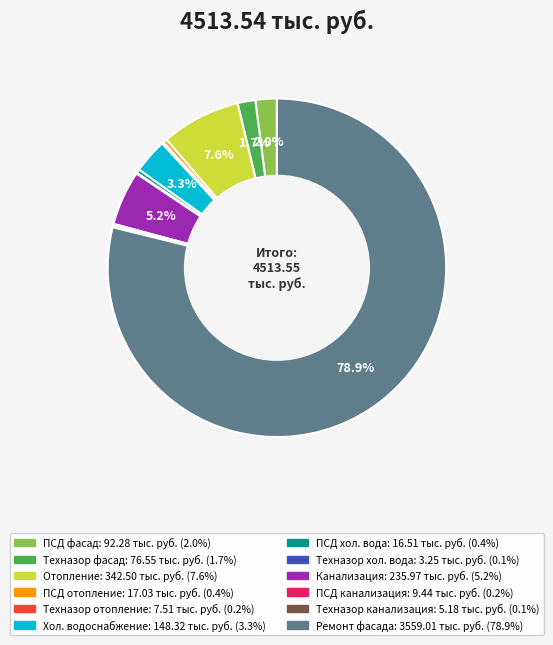

Is there a majority slice in this chart?

Yes